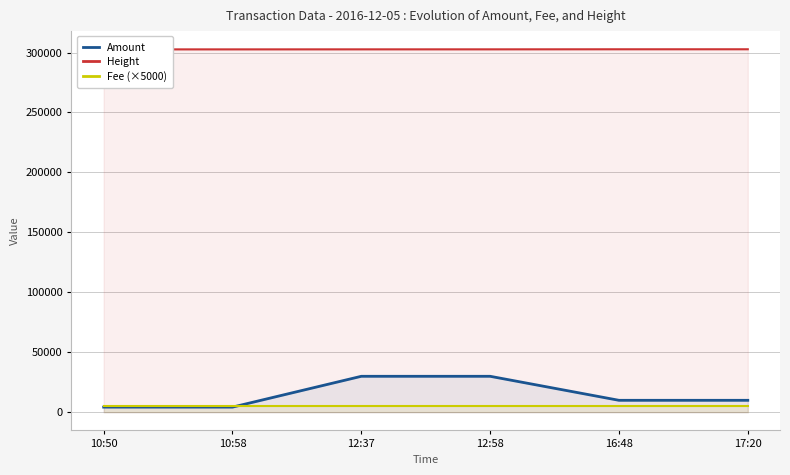

How many lines are shown in the chart?

3